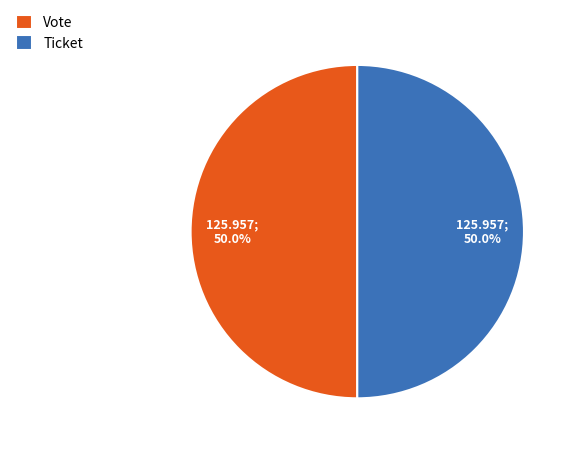

Combined, what portion of the pie is Vote and Ticket?

100.0%